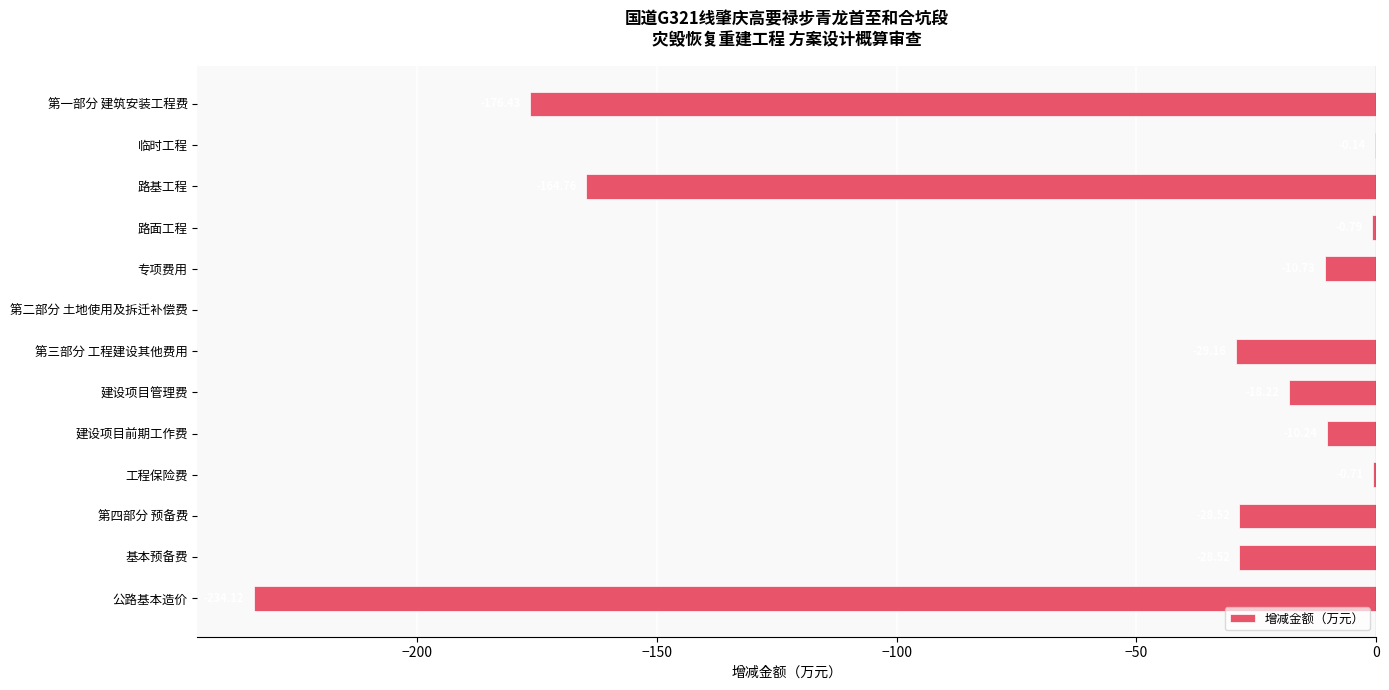

Between 专项费用 and 路基工程, which is larger?

专项费用